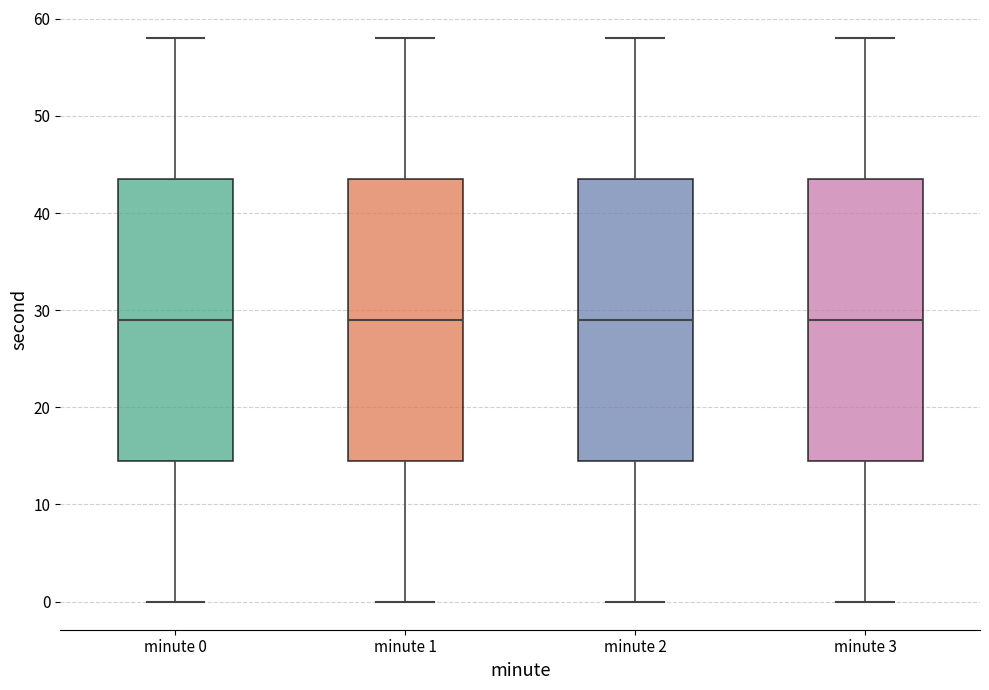

Where does the lower whisker of the box for minute 0 end on the y-axis? The values are not printed on the chart, so give them approximately, as read against the axis.

0